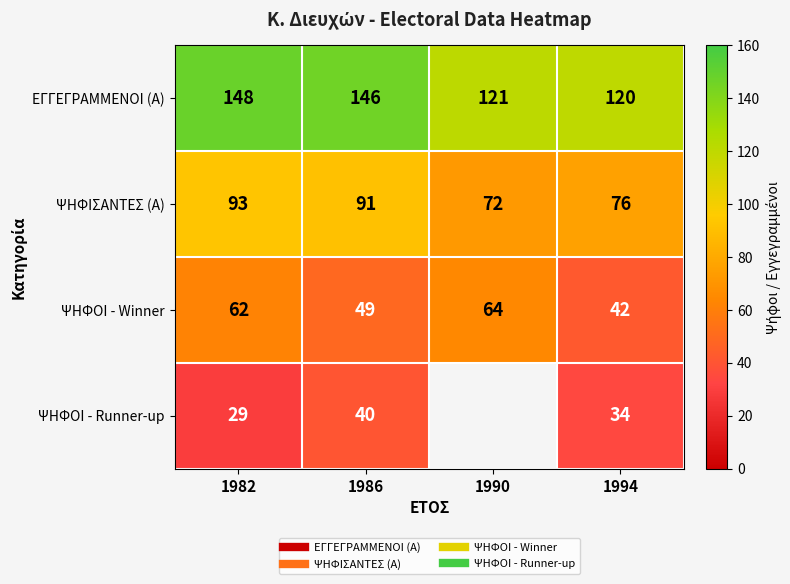

At how many categories does at least one series exceed 120?

3